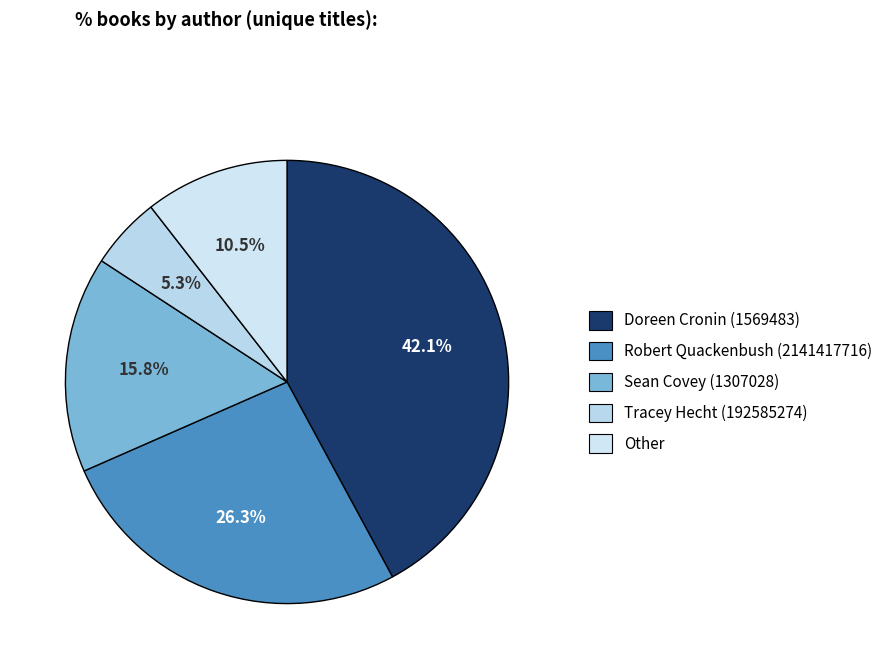

Rank the categories by value from lowest to highest.

Tracey Hecht (192585274), Other, Sean Covey (1307028), Robert Quackenbush (2141417716), Doreen Cronin (1569483)